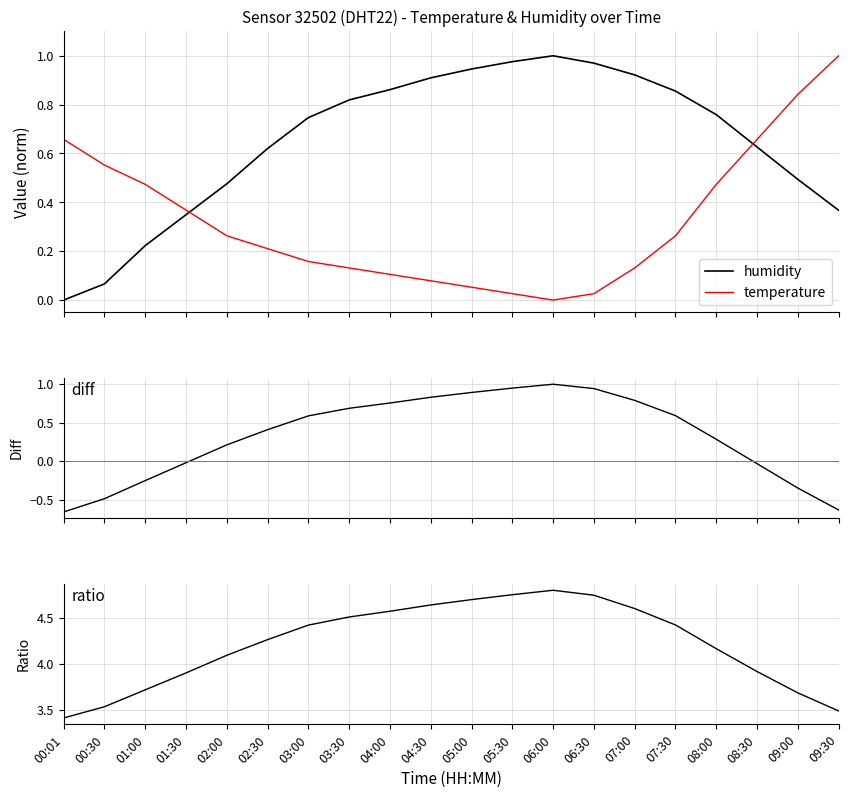

Reading right to left, what are all the values shown in this chart?

humidity: 0.4	0.5	0.6	0.8	0.9	0.9	1.0	1.0	1.0	0.9	0.9	0.9	0.8	0.7	0.6	0.5	0.3	0.2	0.1	0.0
temperature: 1.0	0.8	0.7	0.5	0.3	0.1	0.0	0.0	0.0	0.1	0.1	0.1	0.1	0.2	0.2	0.3	0.4	0.5	0.6	0.7
diff (humidity-temperature norm): -0.6	-0.3	-0.0	0.3	0.6	0.8	0.9	1.0	0.9	0.9	0.8	0.8	0.7	0.6	0.4	0.2	-0.0	-0.3	-0.5	-0.7
ratio (humidity/temperature): 3.5	3.7	3.9	4.2	4.4	4.6	4.8	4.8	4.8	4.7	4.6	4.6	4.5	4.4	4.3	4.1	3.9	3.7	3.5	3.4